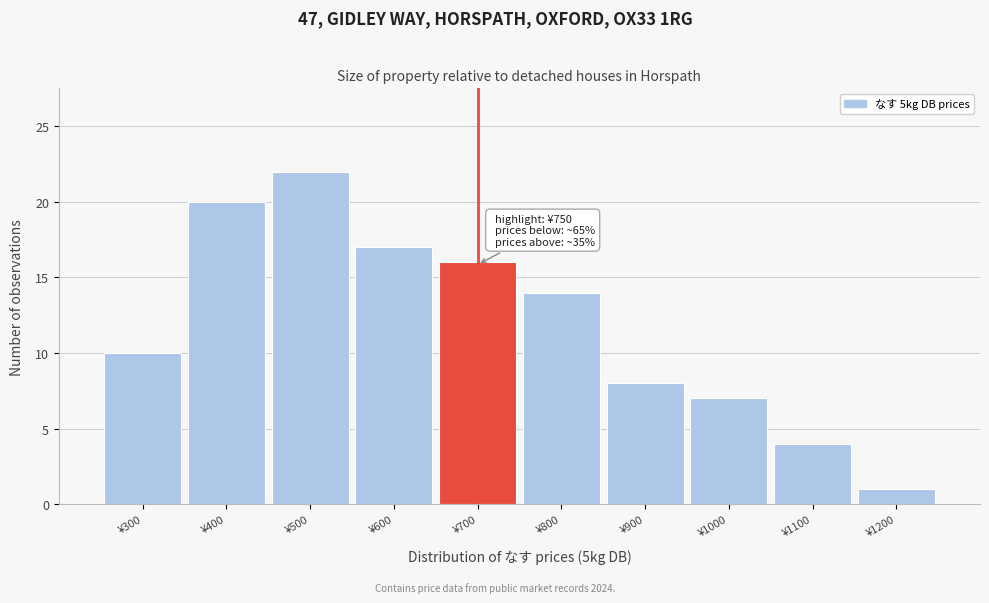

Reading left to right, list all the values displayed in this chart.

¥300=10	¥400=20	¥500=22	¥600=17	¥700=16	¥800=14	¥900=8	¥1000=7	¥1100=4	¥1200=1